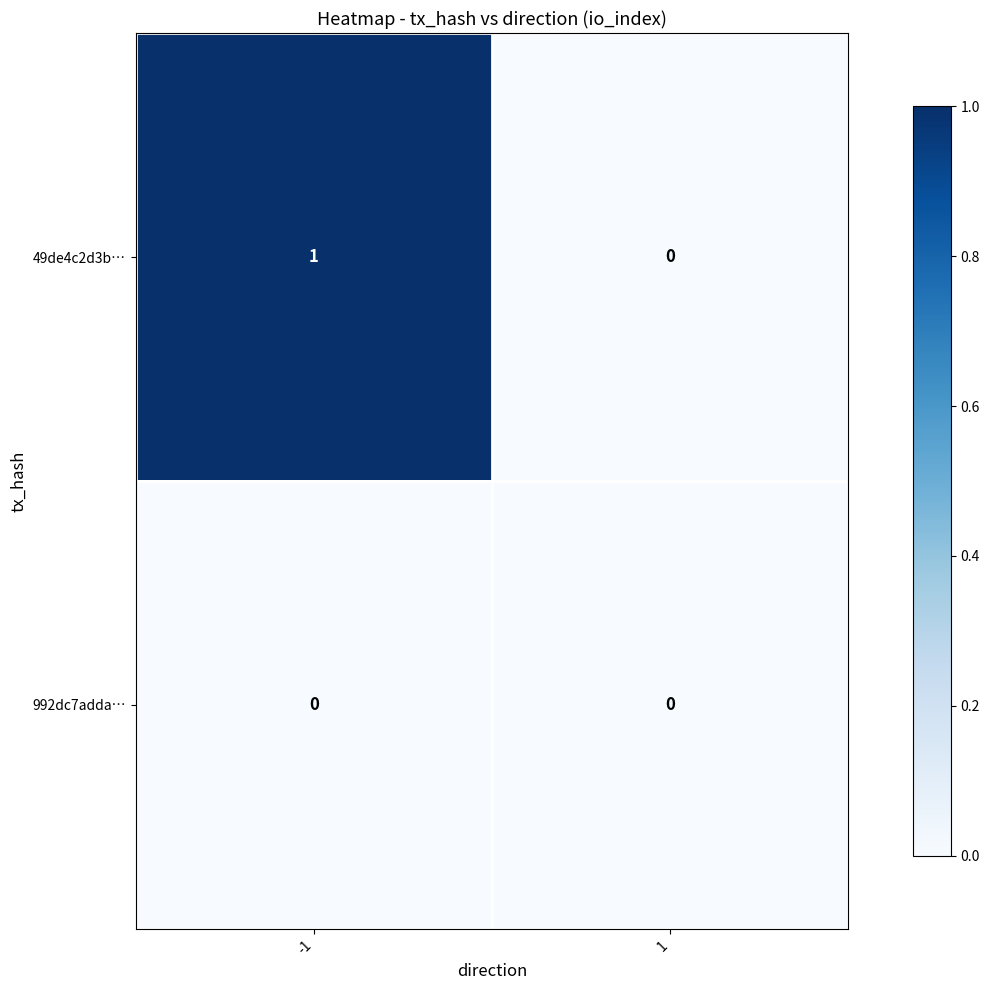

Reading left to right, extract all data points from this chart.

49de4c2d3b…: 1	0
992dc7adda…: 0	0